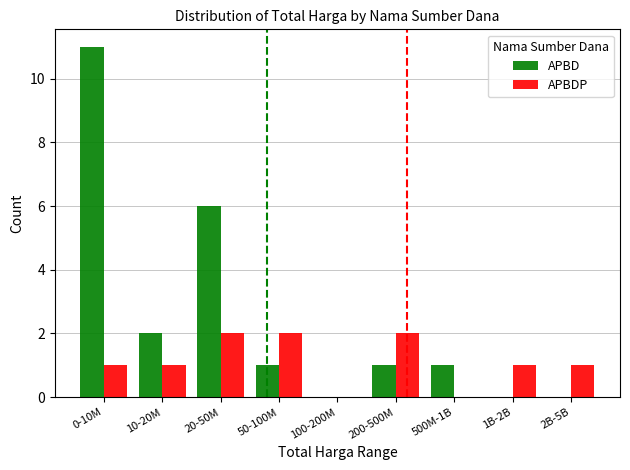

Does the chart contain stacked bars?

No